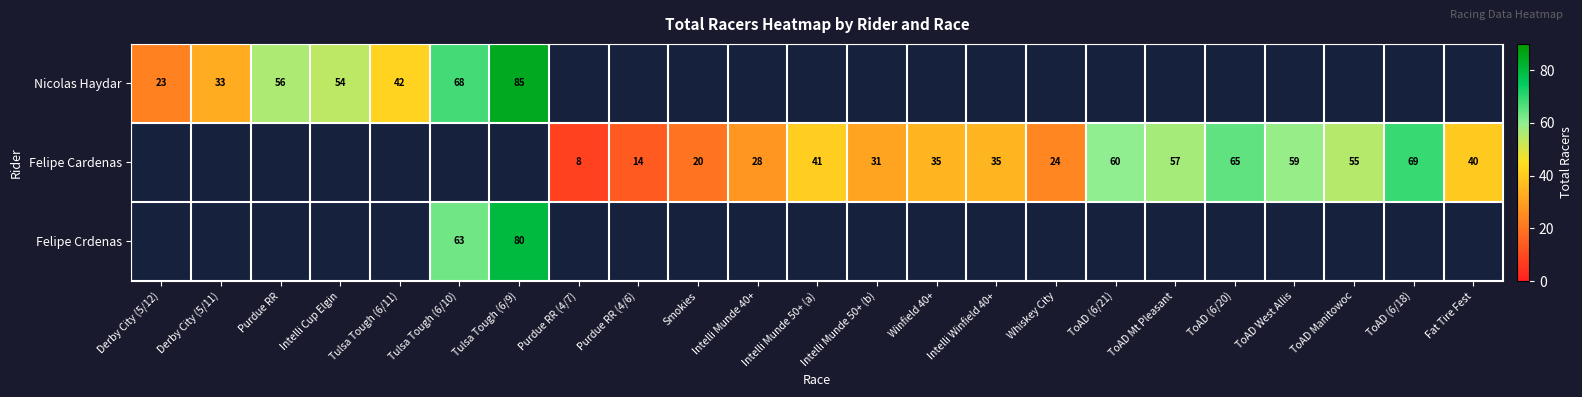

The Nicolas Haydar series shows 48 at Tulsa Tough (6/10). True or false?

False